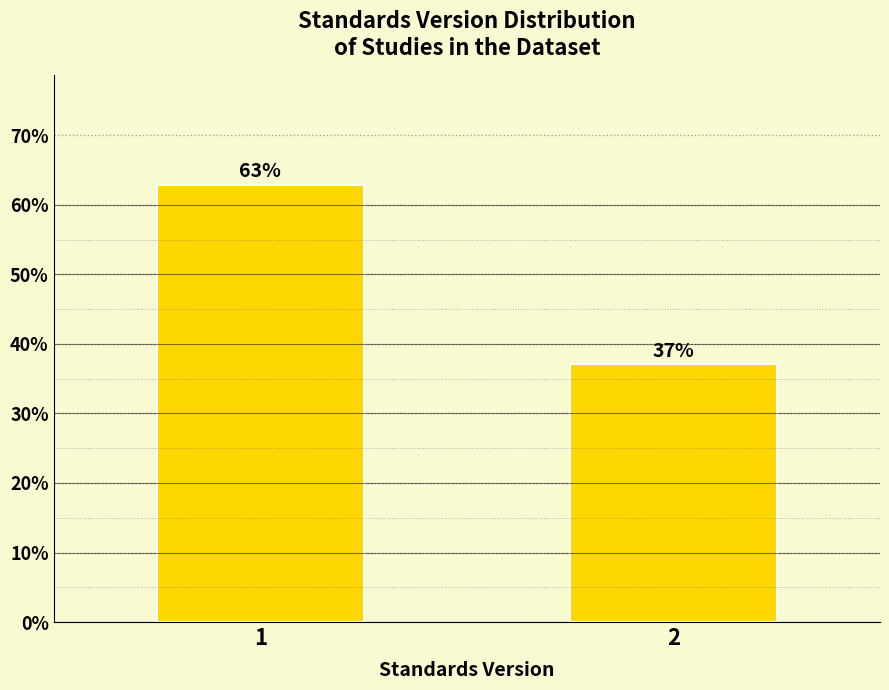

Read the value at 2.

37.1